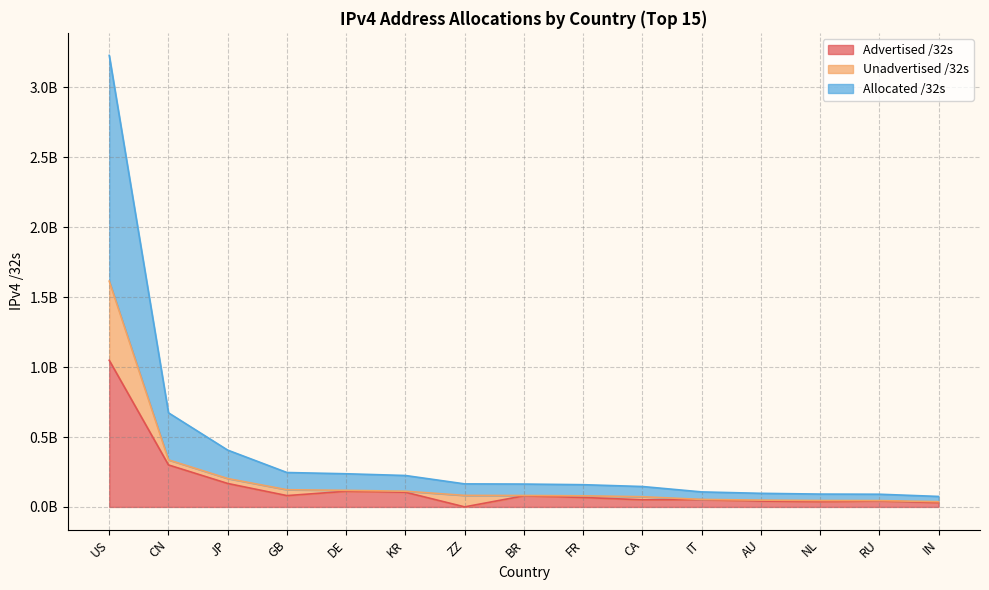

True or false: Unadvertised /32s and Advertised /32s intersect in this chart.

False